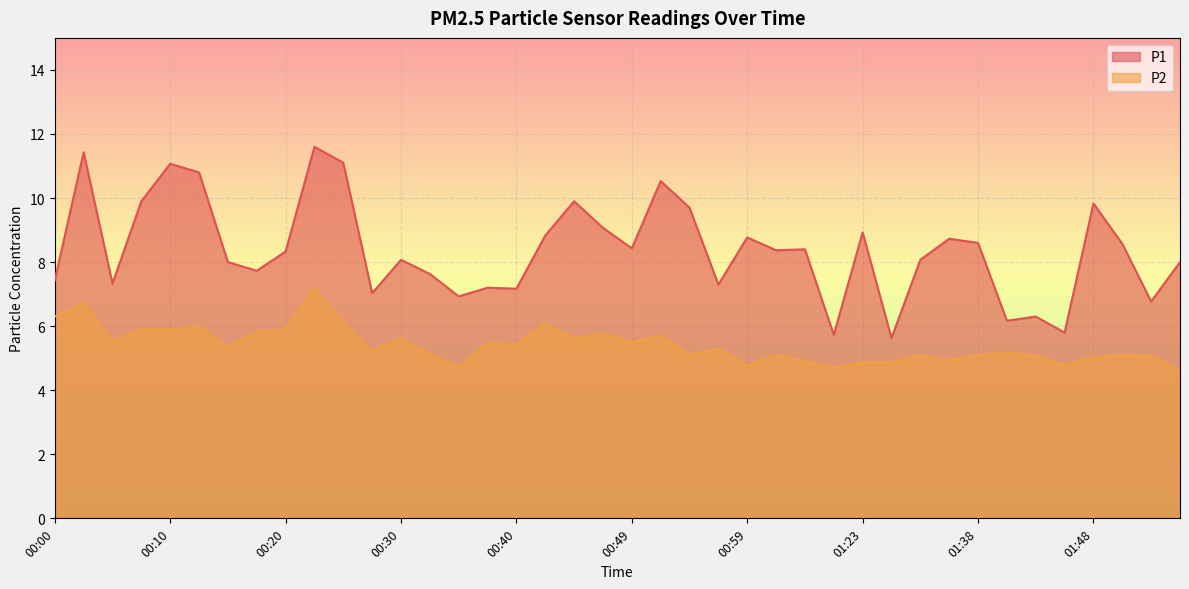

Reading right to left, list all the values displayed in this chart.

P1: 8.0	6.8	8.6	9.8	5.8	6.3	6.2	8.6	8.7	8.1	5.6	8.9	5.7	8.4	8.4	8.8	7.3	9.7	10.5	8.4	9.1	9.9	8.8	7.2	7.2	6.9	7.6	8.1	7.0	11.1	11.6	8.3	7.7	8.0	10.8	11.1	9.9	7.3	11.4	7.4
P2: 4.6	5.1	5.1	5.0	4.8	5.1	5.2	5.1	4.9	5.1	4.9	4.9	4.7	4.9	5.1	4.8	5.3	5.1	5.7	5.5	5.8	5.6	6.1	5.4	5.5	4.7	5.1	5.6	5.2	6.1	7.2	5.9	5.8	5.3	6.0	5.9	5.9	5.5	6.7	6.3